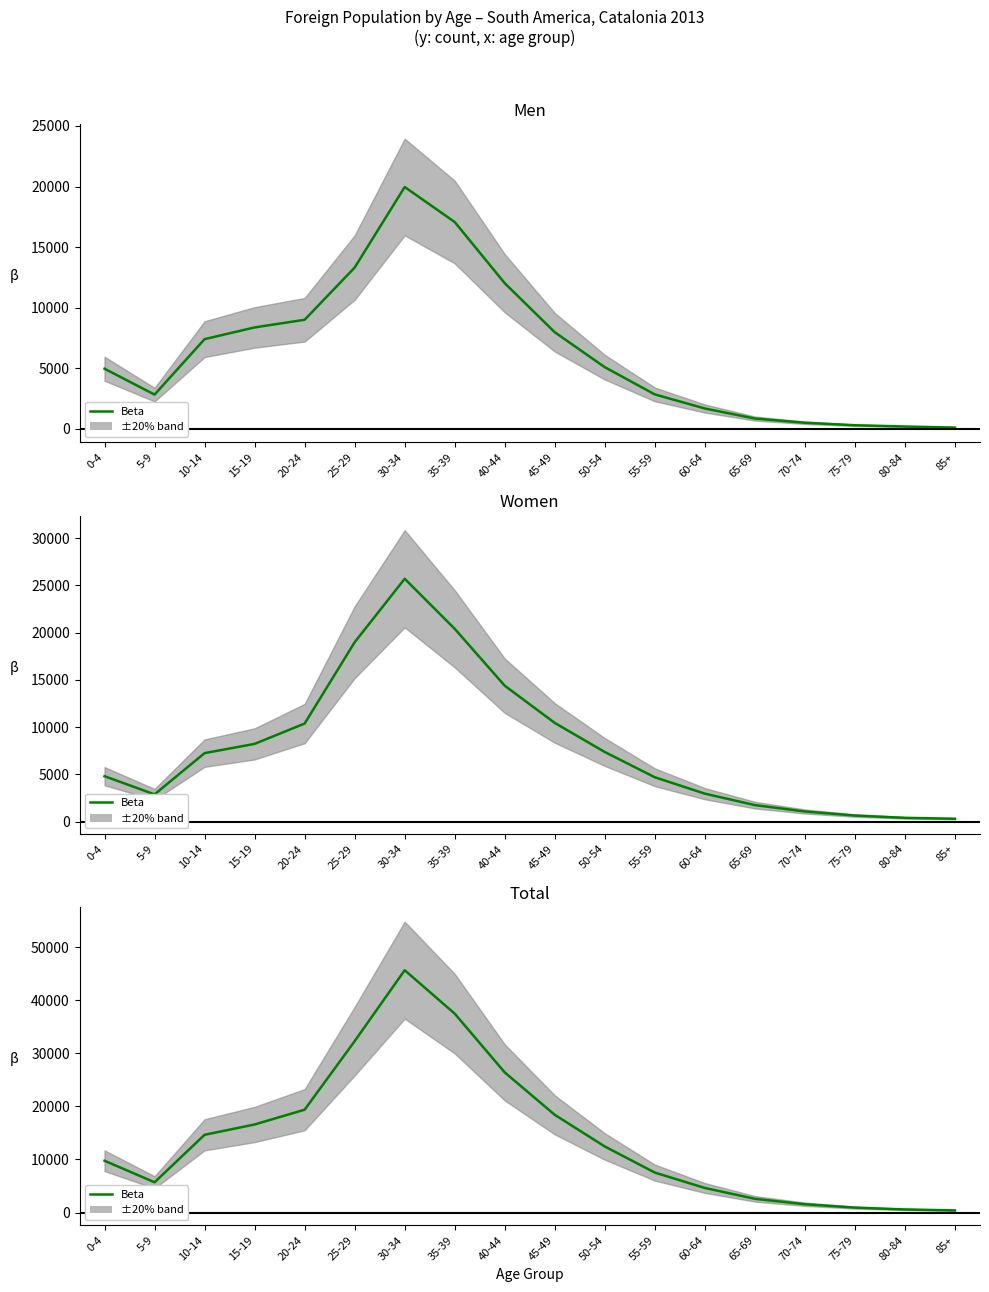

What value does the data have at 50-54?

12451